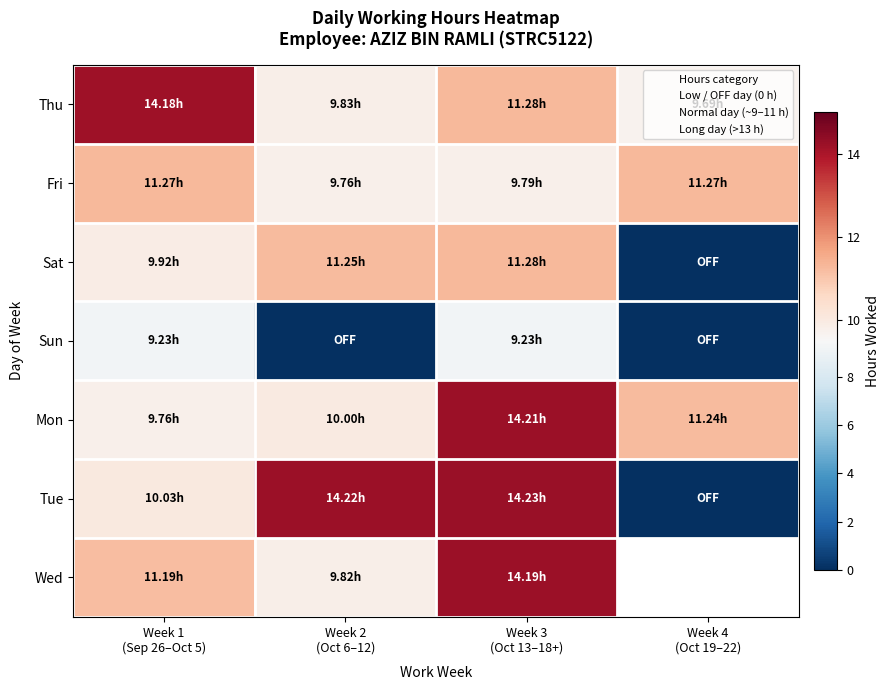

Which label corresponds to the largest value in the chart?

Week 3
(Oct 13–18+)